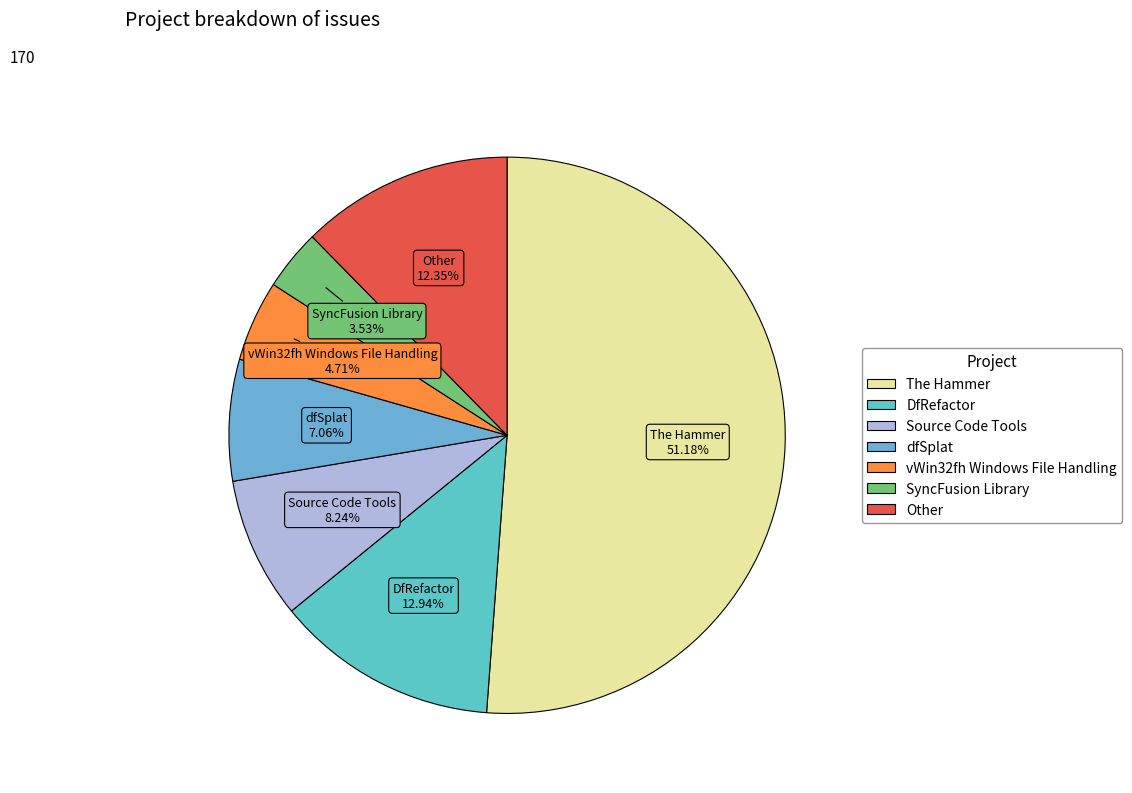

Which slice represents more than half of the pie?

The Hammer